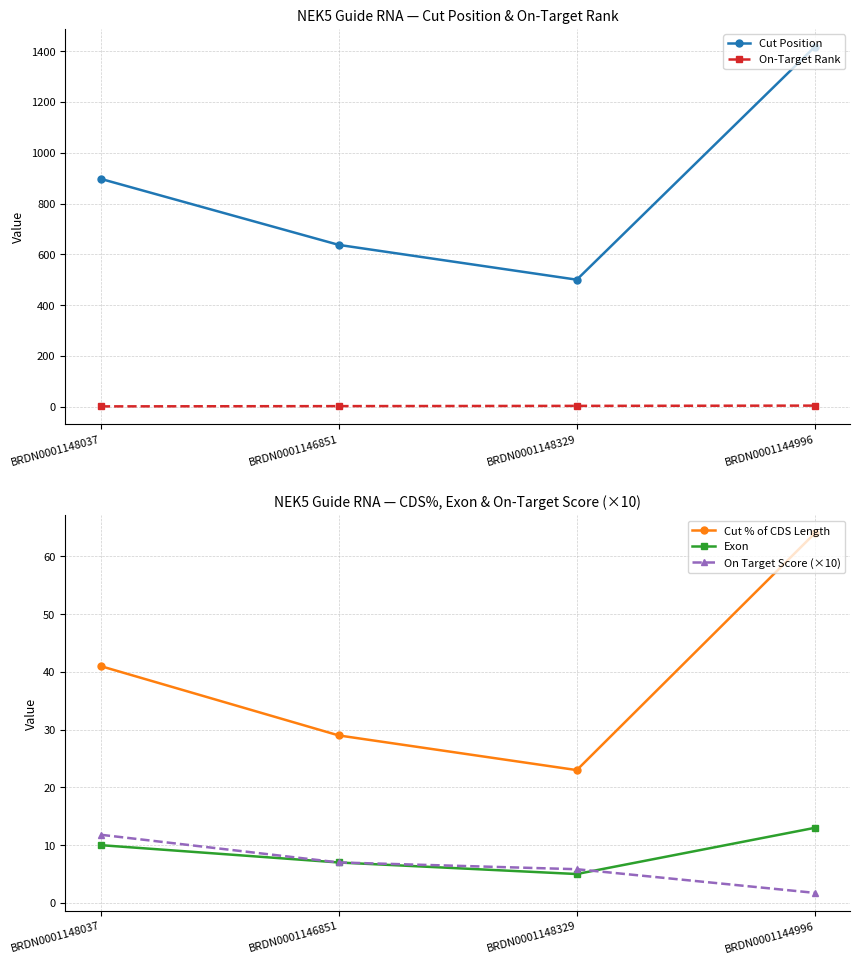

What is the greatest value displayed?

1417.0